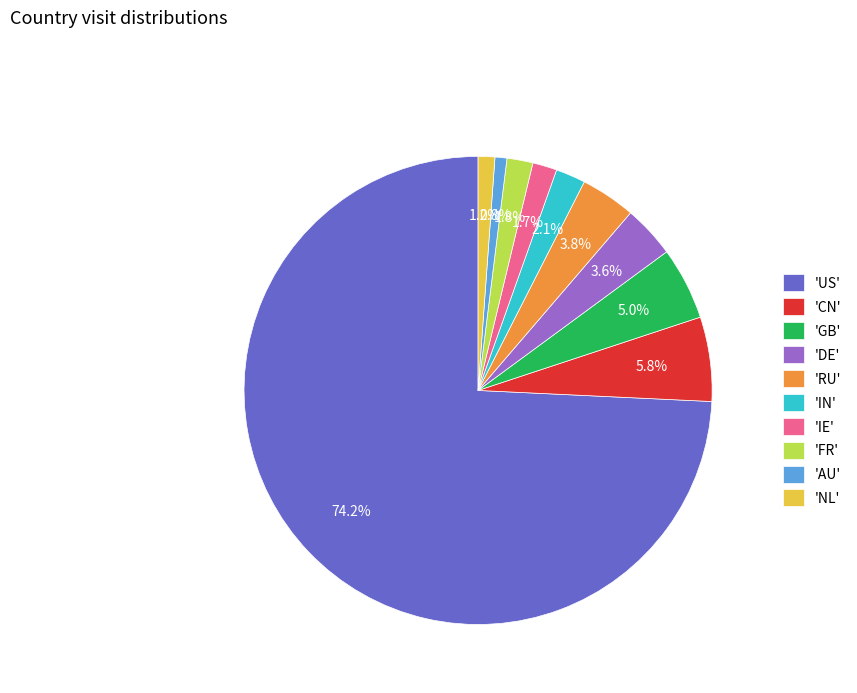

What portion of the pie excludes 'RU'?

96.2%